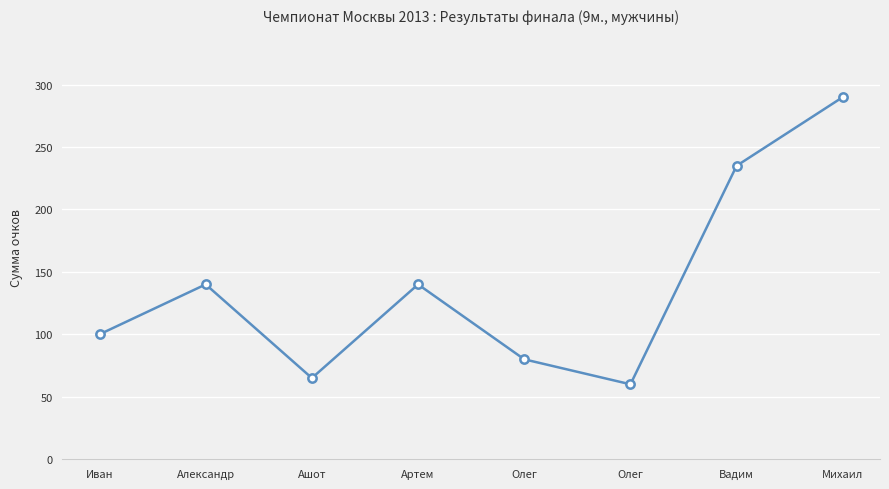

How many distinct data groups are displayed?

1